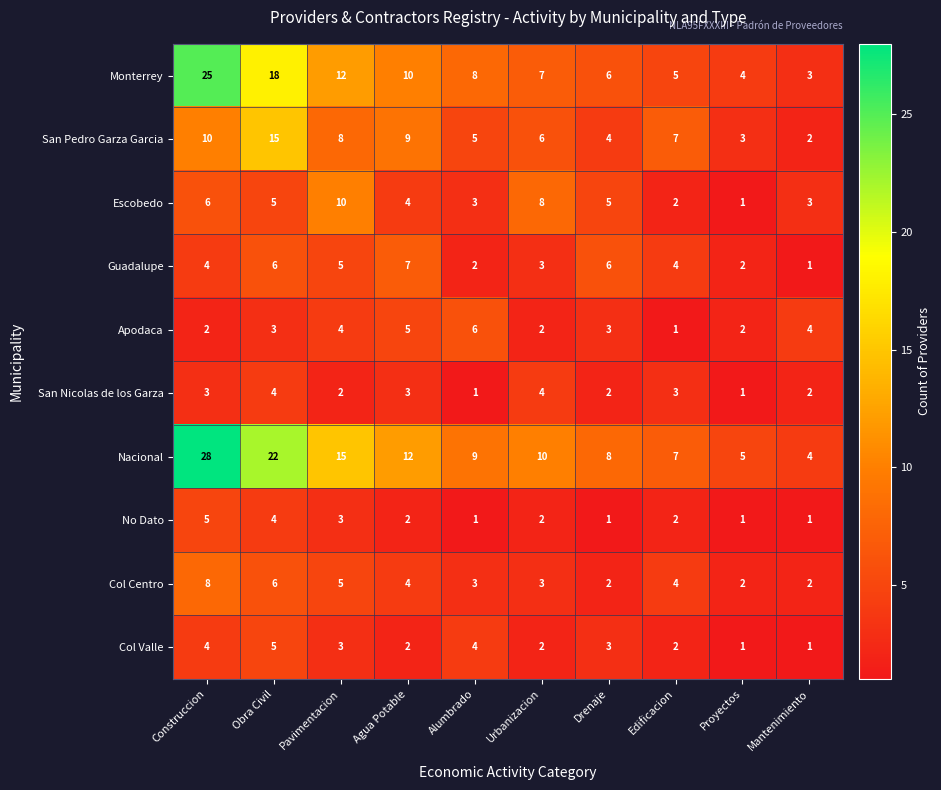

Which series changed the most between Alumbrado and Drenaje?

Guadalupe